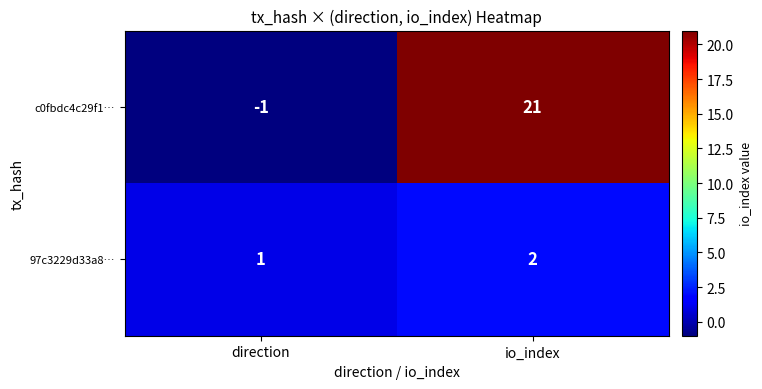

Which category has the highest value across all series?

io_index